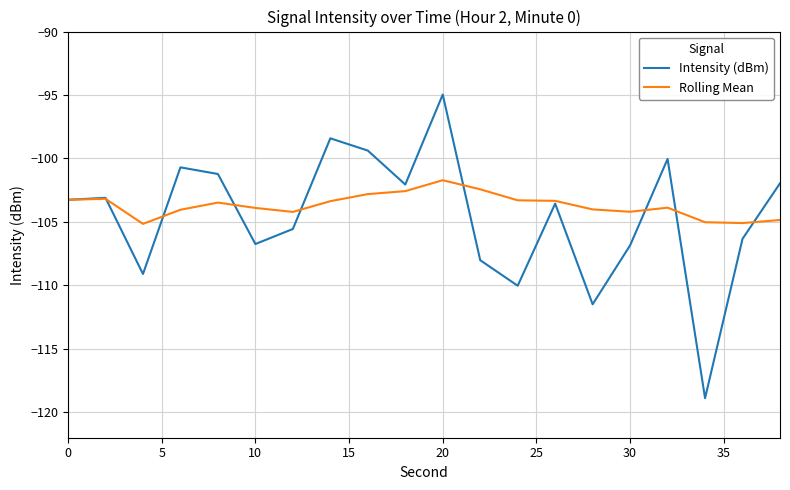

Which series has the widest spread of values?

Intensity (dBm)